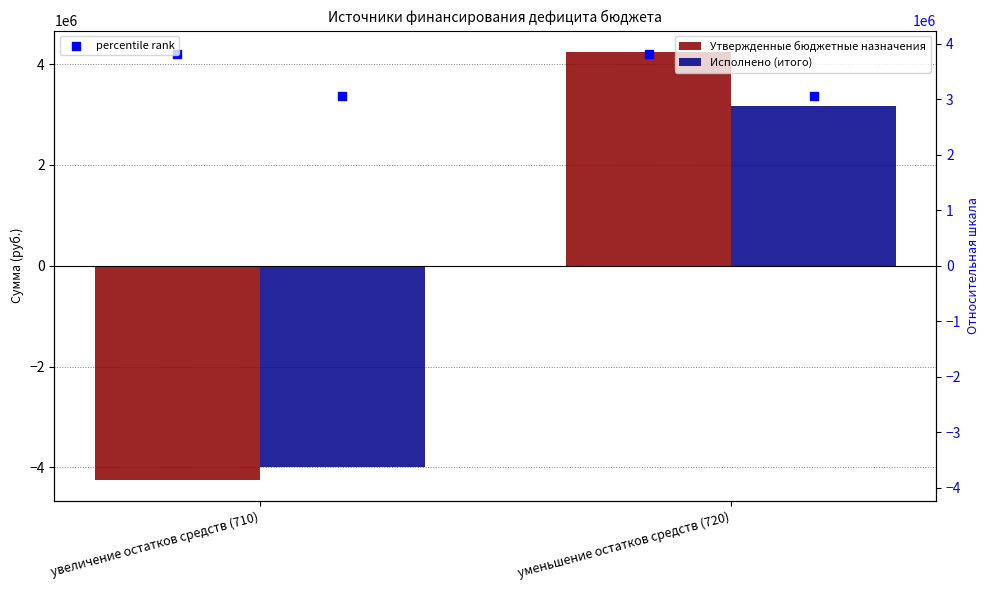

At which category is the sum across all series the highest?

уменьшение остатков средств (720)